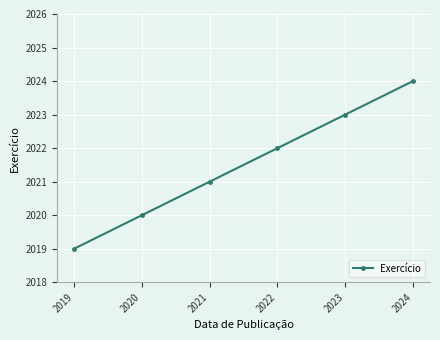

Which label corresponds to the largest value in the chart?

2024